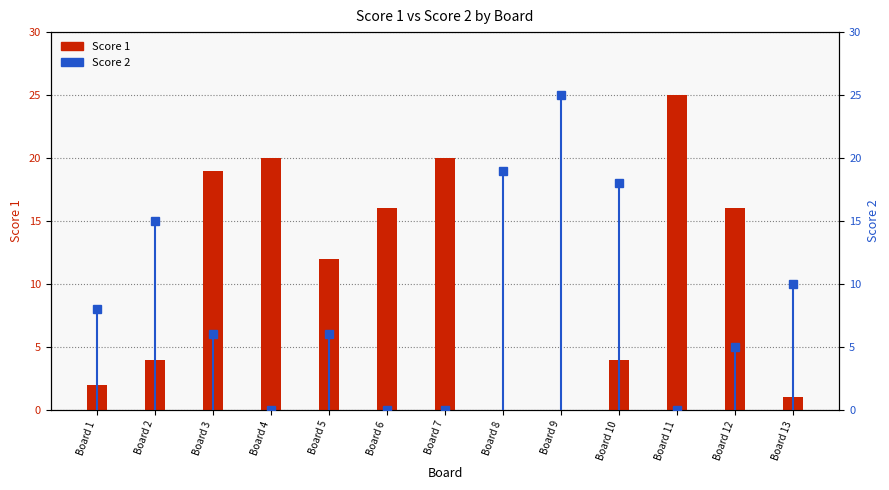

Reading right to left, list all the values displayed in this chart.

Score 1: Board 13=1	Board 12=16	Board 11=25	Board 10=4	Board 9=0	Board 8=0	Board 7=20	Board 6=16	Board 5=12	Board 4=20	Board 3=19	Board 2=4	Board 1=2
Score 2: Board 13=10	Board 12=5	Board 11=0	Board 10=18	Board 9=25	Board 8=19	Board 7=0	Board 6=0	Board 5=6	Board 4=0	Board 3=6	Board 2=15	Board 1=8